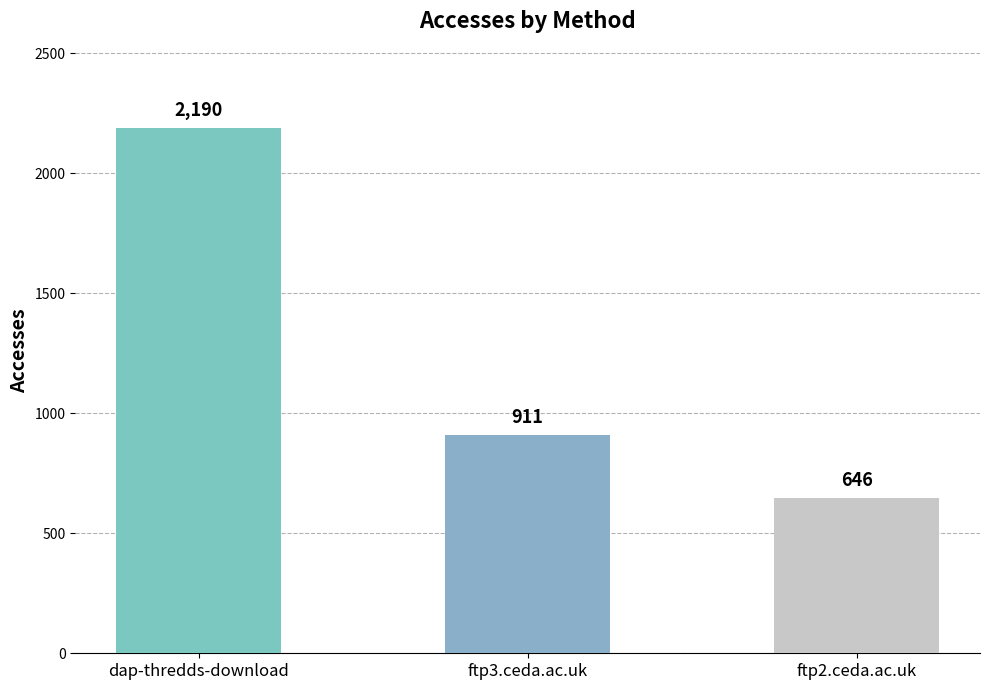

How many bars are there in total?

3